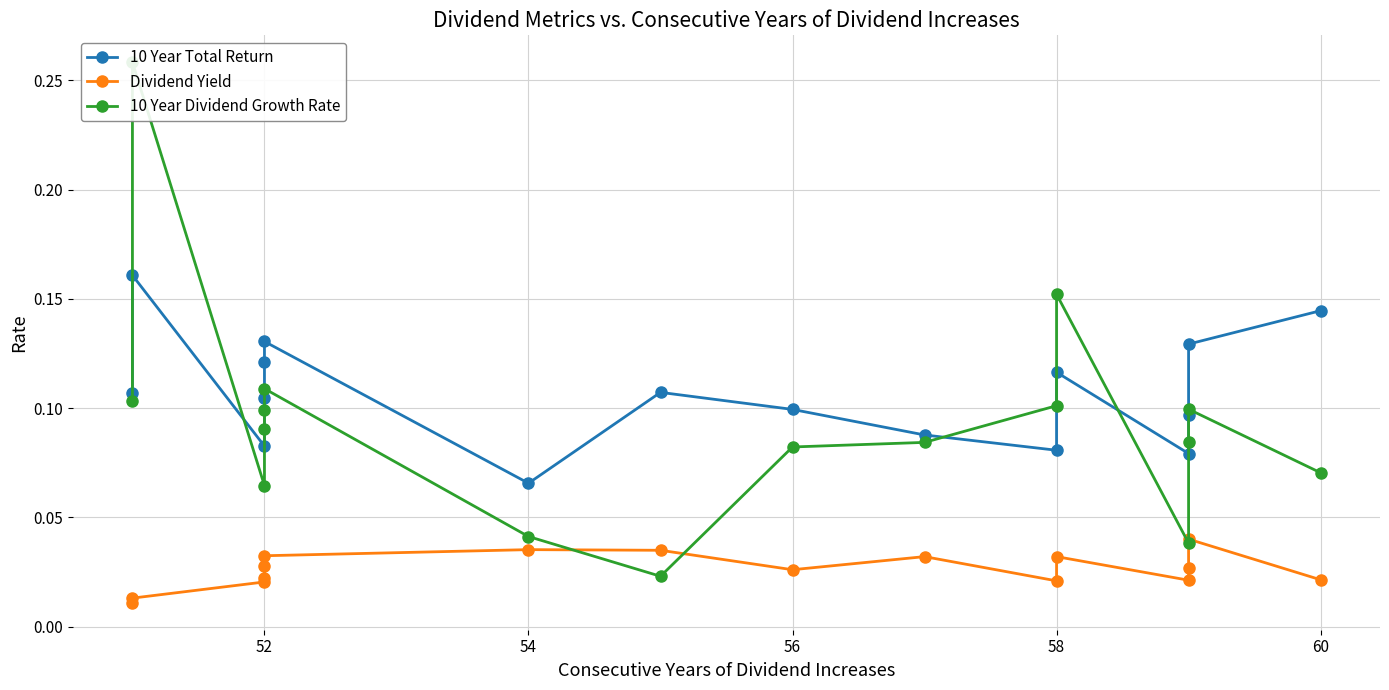

Which series ends up on top after the final intersection of 10 Year Dividend Growth Rate and 10 Year Total Return?

10 Year Total Return